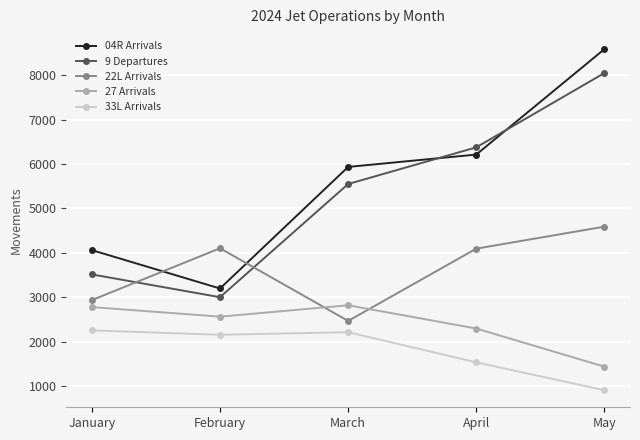

What is the difference between the highest and lowest values at March?

3722